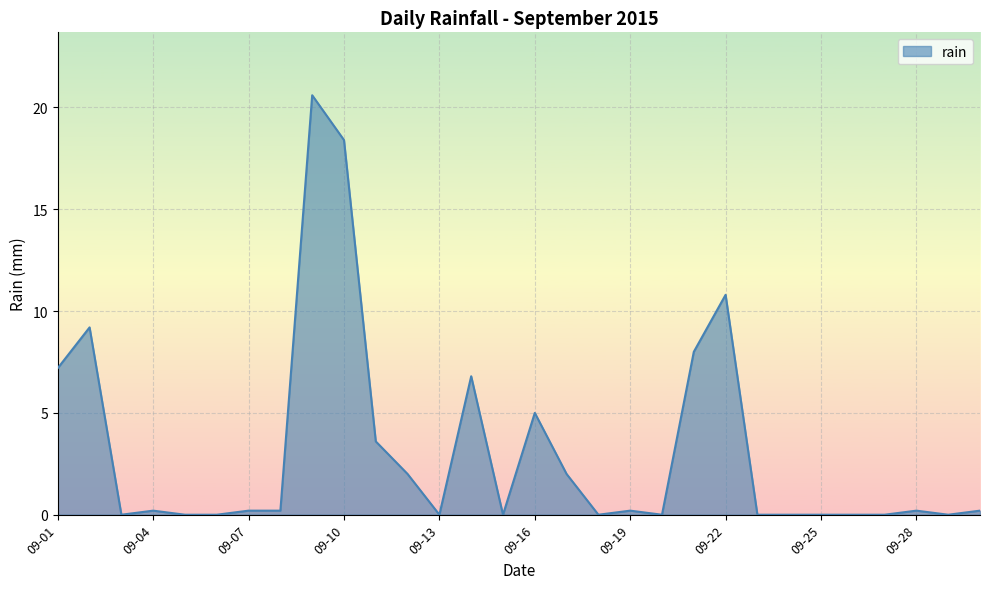

What is the maximum value shown in the chart?

20.6